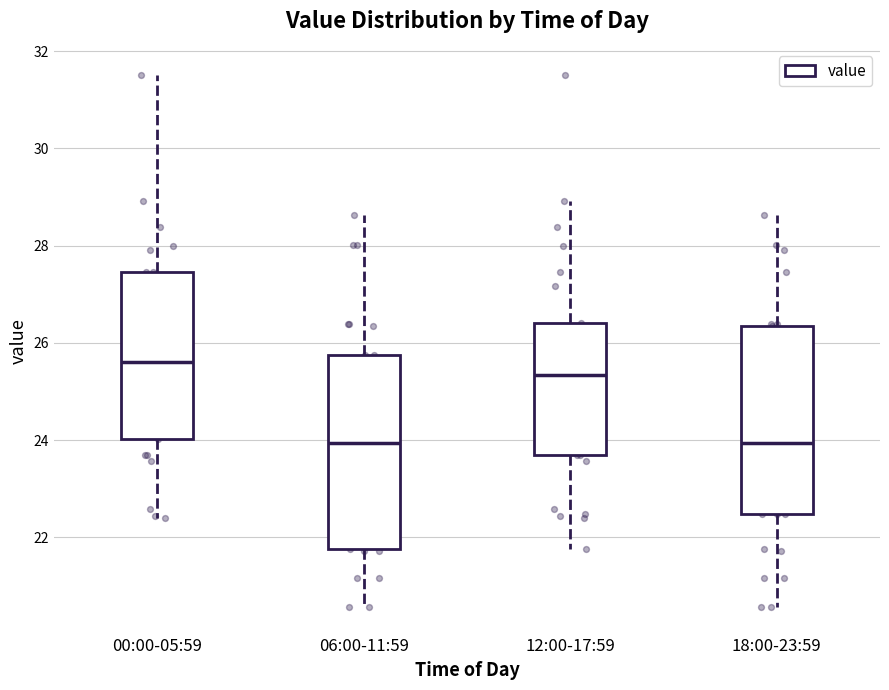

Which box has the highest median line?

00:00-05:59